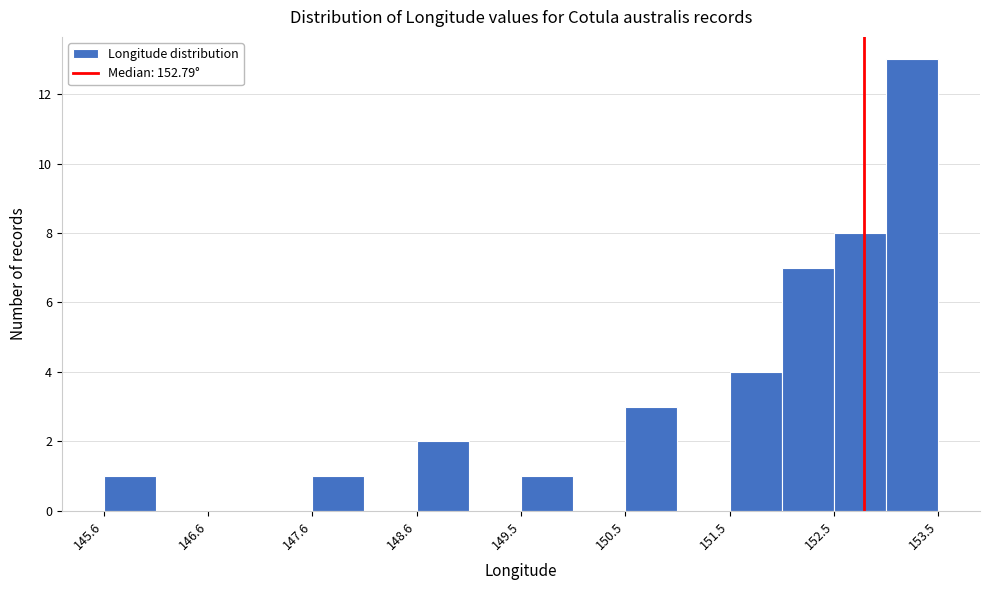

Which range on the x-axis has the tallest bar?

153.0 to 153.5